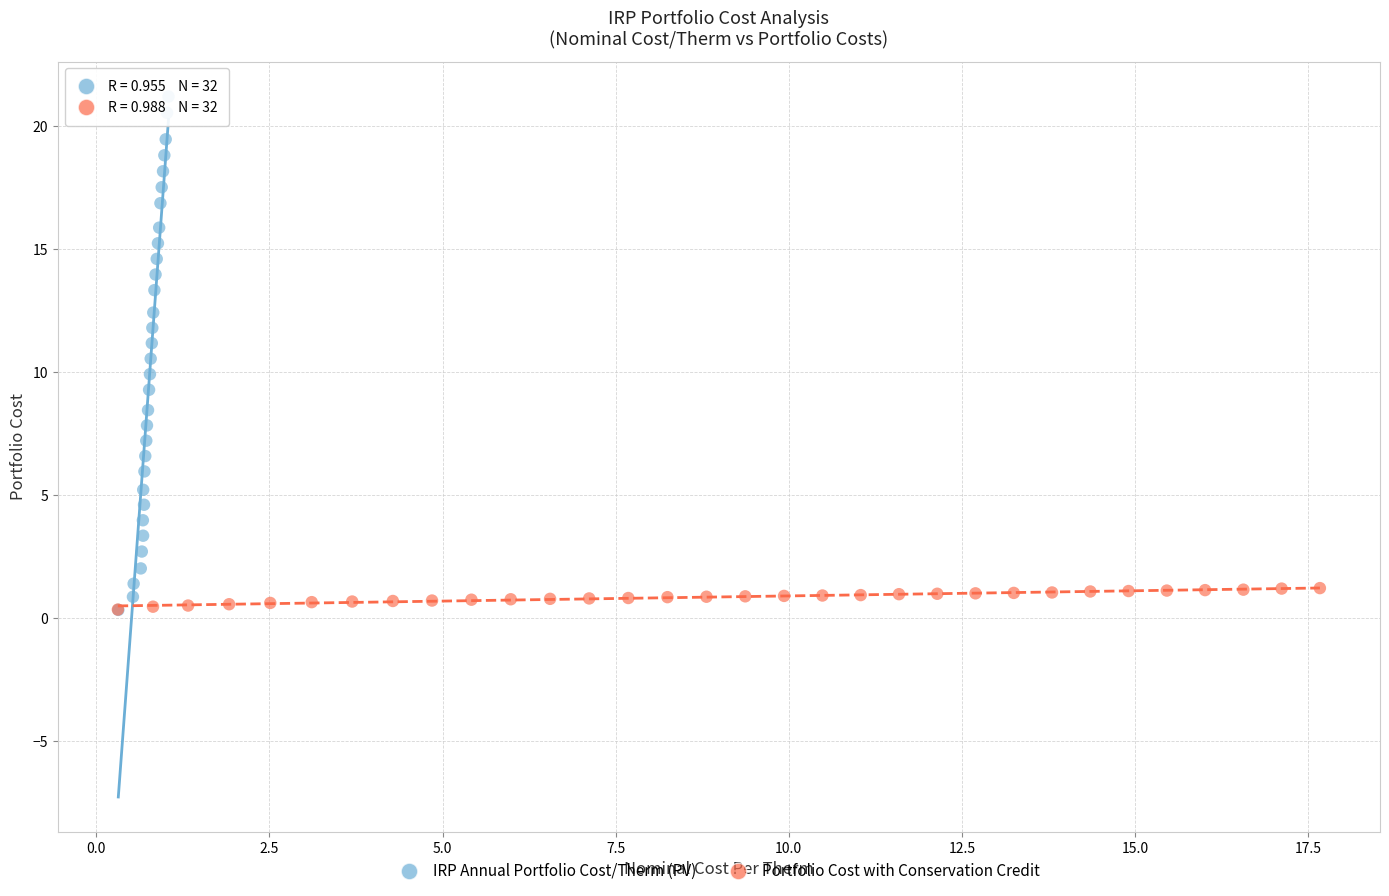

Which series has the largest Y range (max minus min)?

IRP Annual Portfolio Cost/Therm (PV)